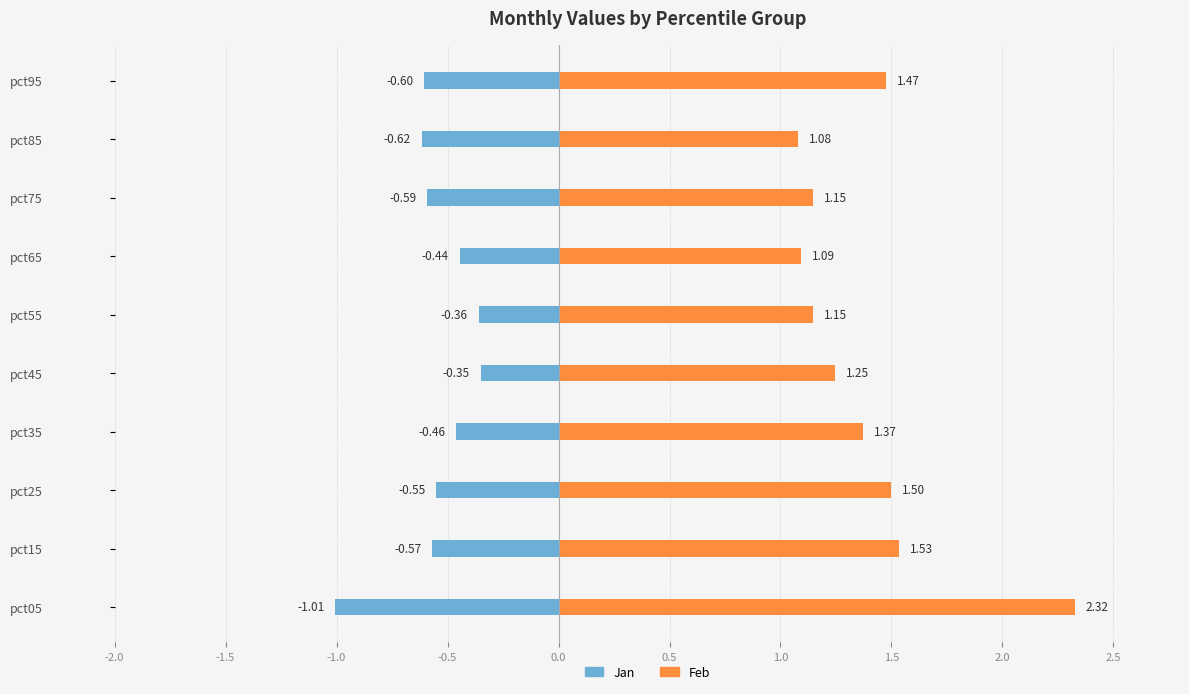

What is the value of the Jan (left) bar at the 10th from the left?

-0.6